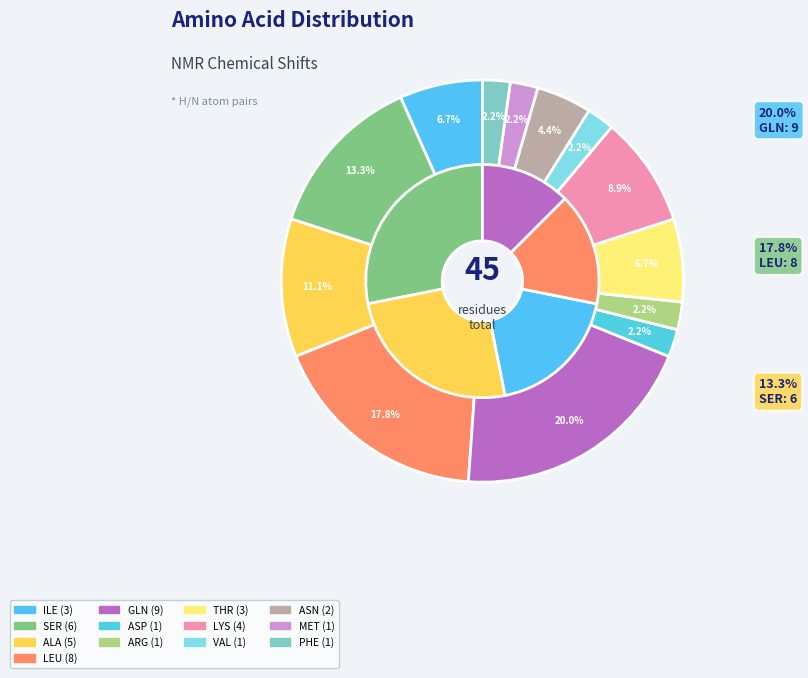

What percentage is the LEU slice, to the nearest percent?

18%